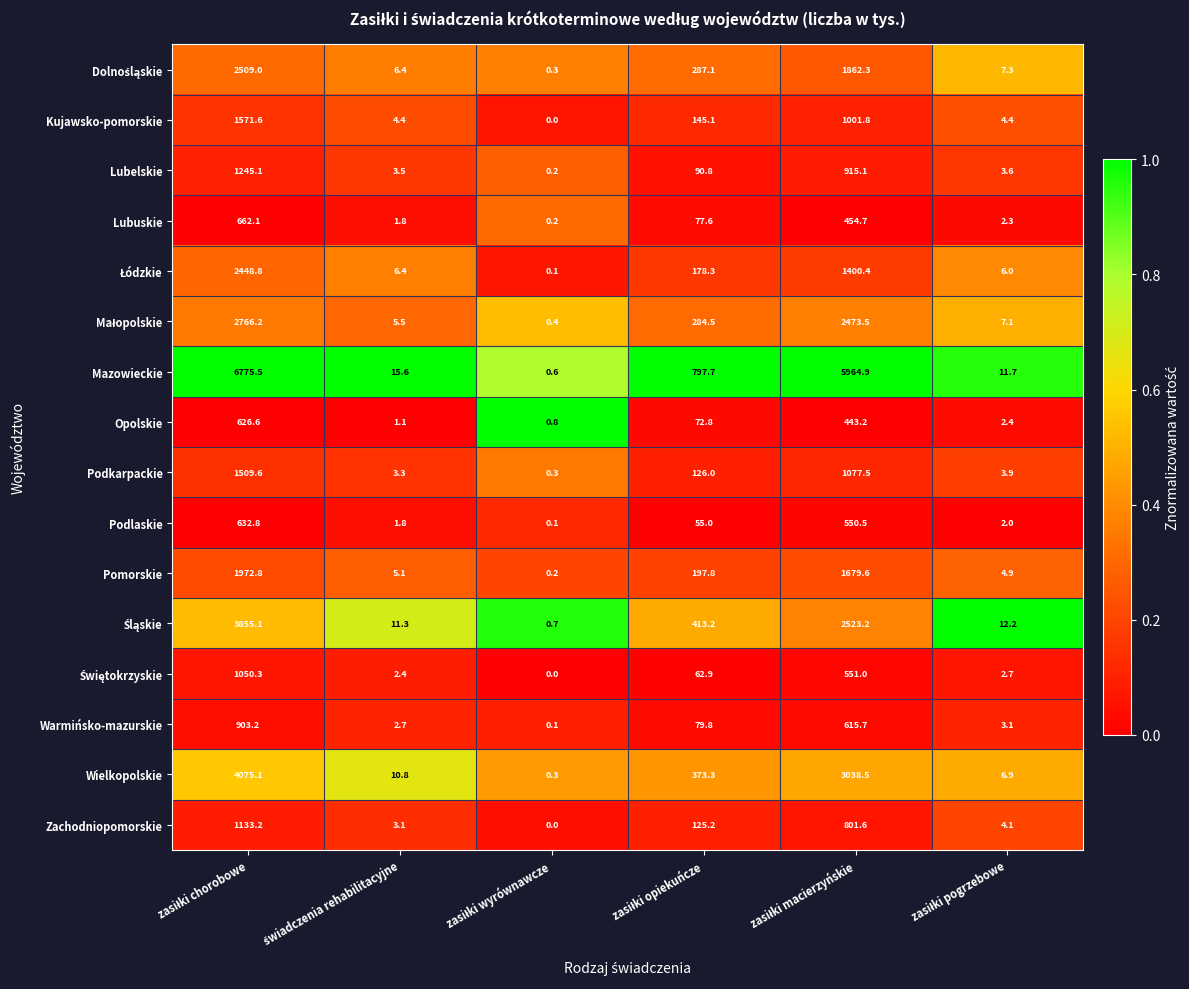

Which series has the largest total across all categories?

Mazowieckie